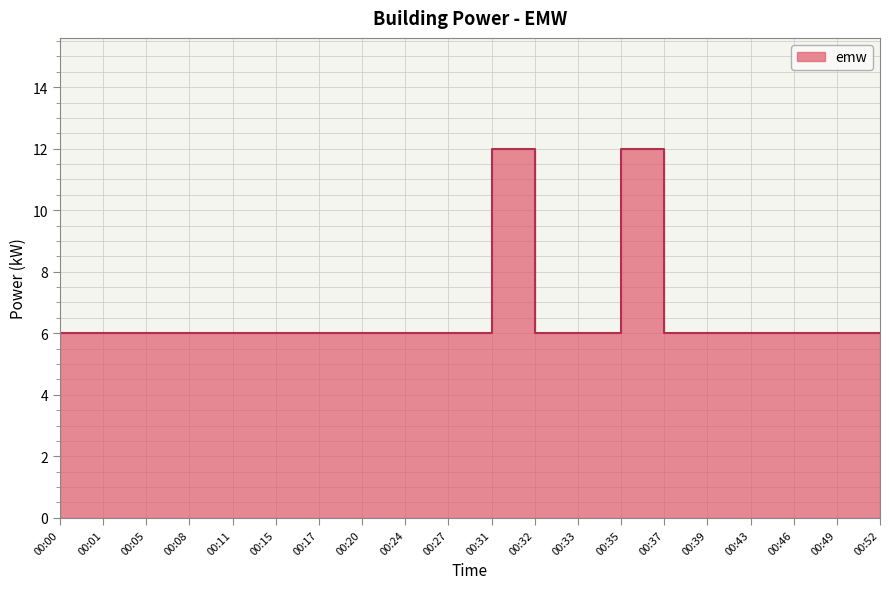

How many points are higher than both their immediate neighbors (excluding endpoints)?

4